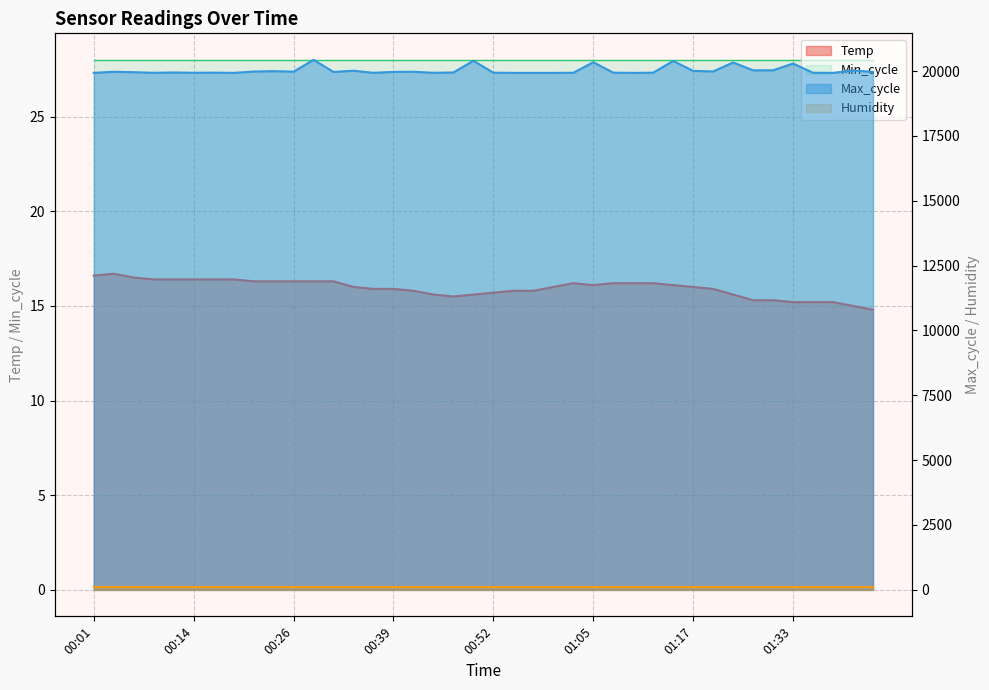

Where does the Temp series first go above 16?

00:01